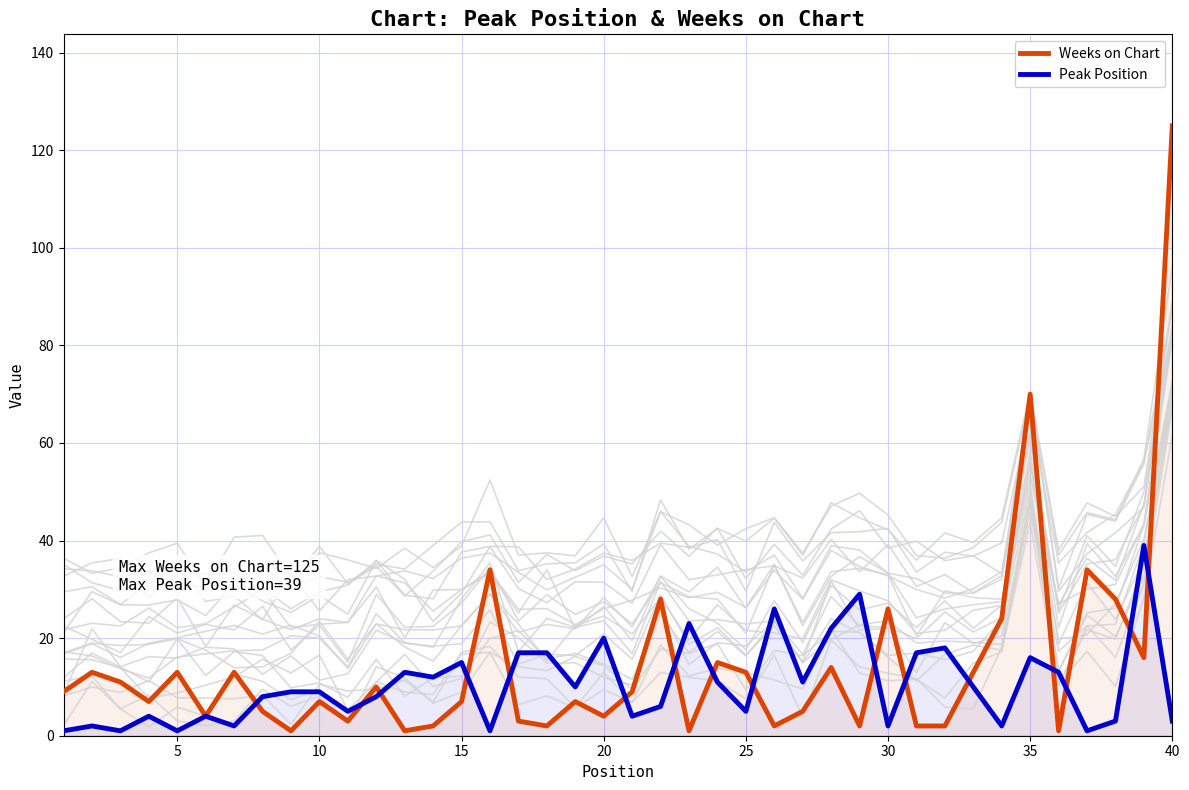

What is the difference between the maximum and second lowest values in the Weeks on Chart series?

124